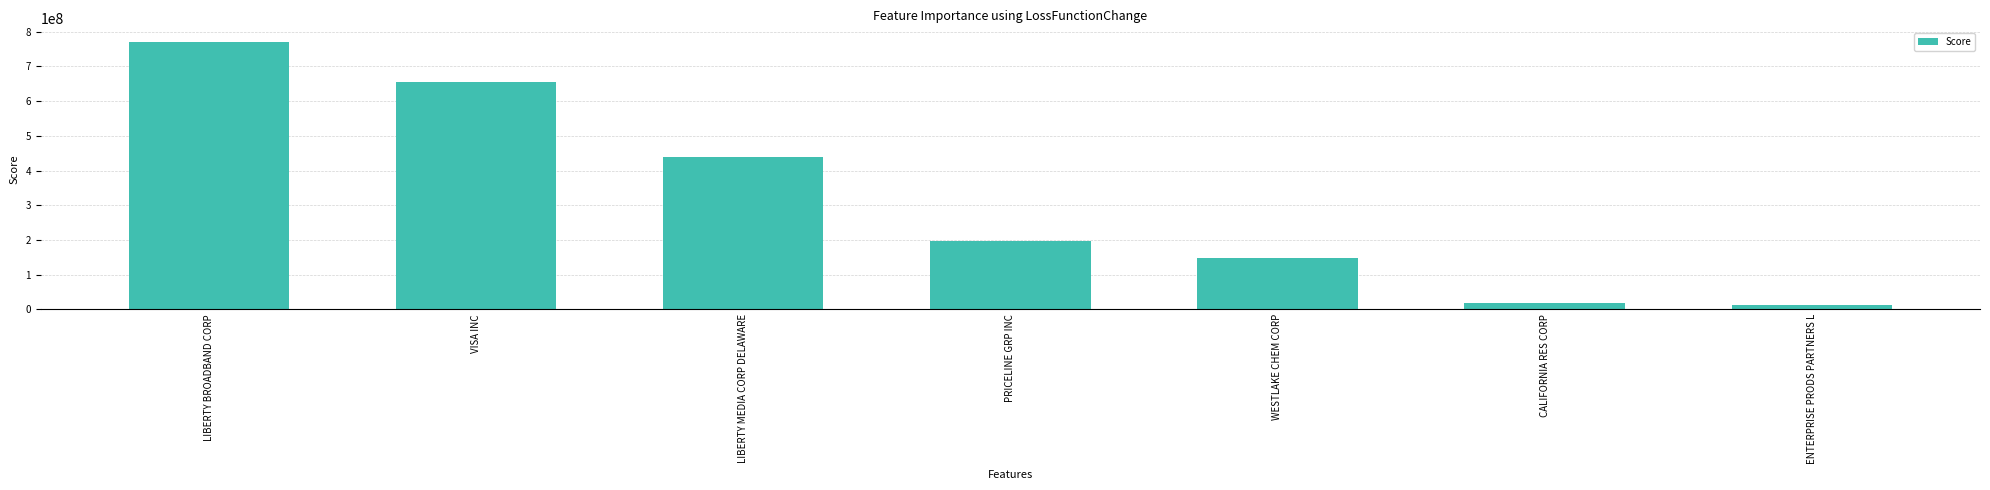

What is the ratio of the value at WESTLAKE CHEM CORP to the value at PRICELINE GRP INC?

0.8